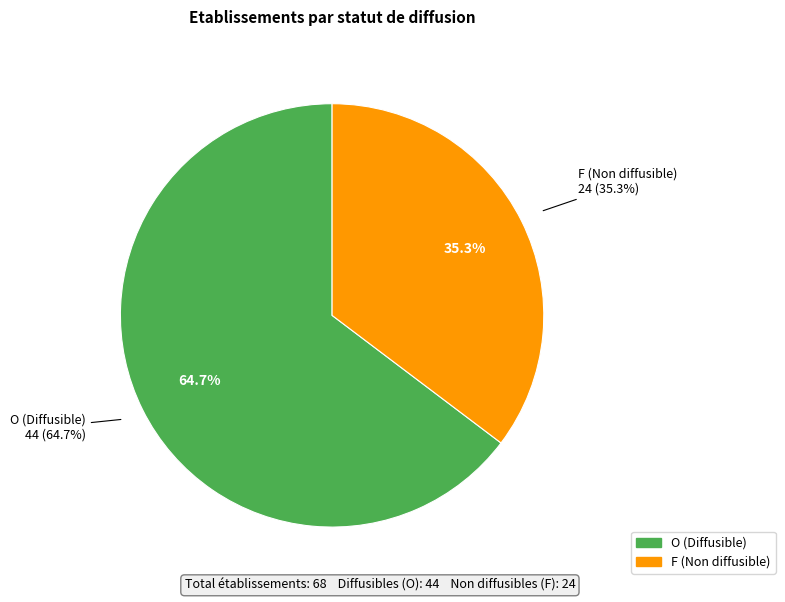

Does any single category account for the majority?

Yes